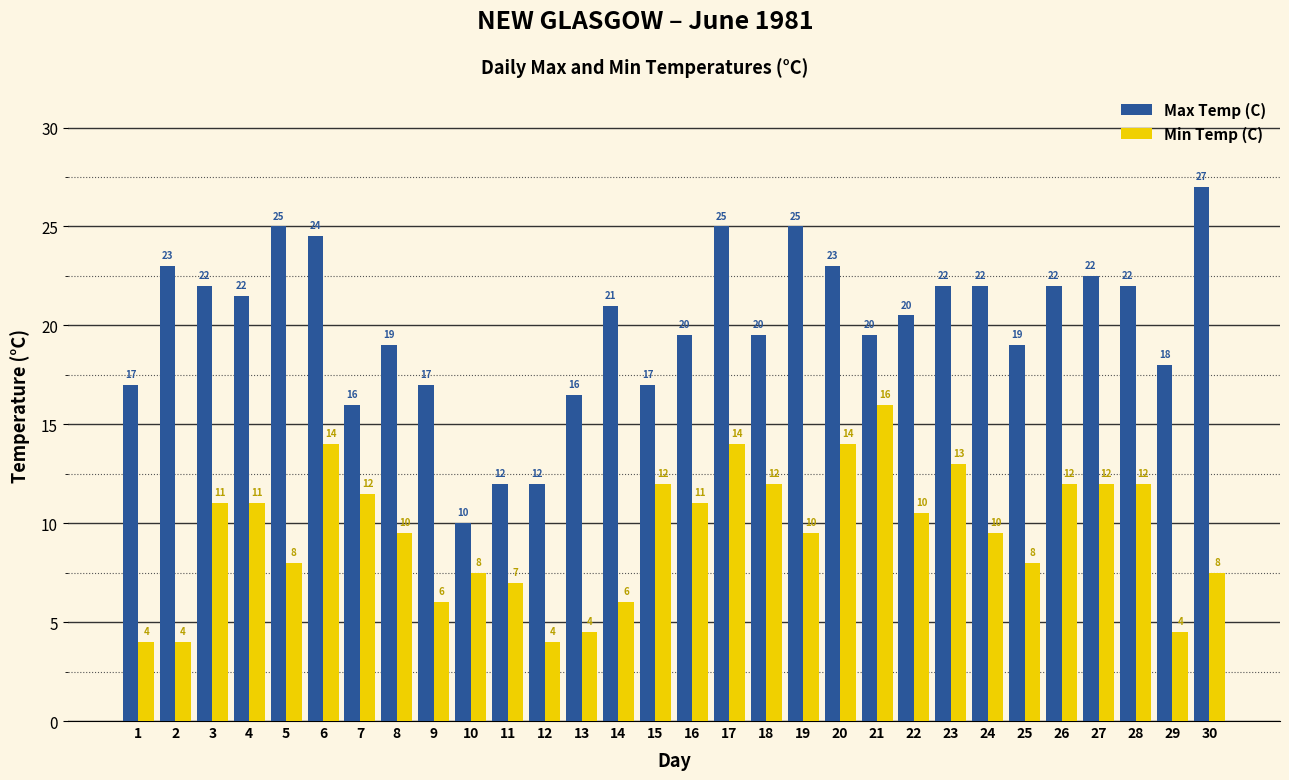

Which series has the widest spread of values?

Max Temp (C)